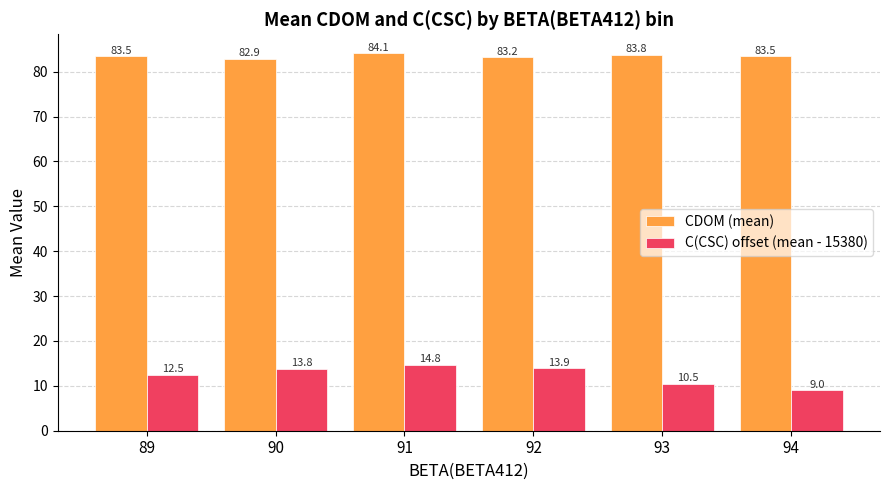

How many data points in C(CSC) offset (mean - 15380) are less than 13?

3